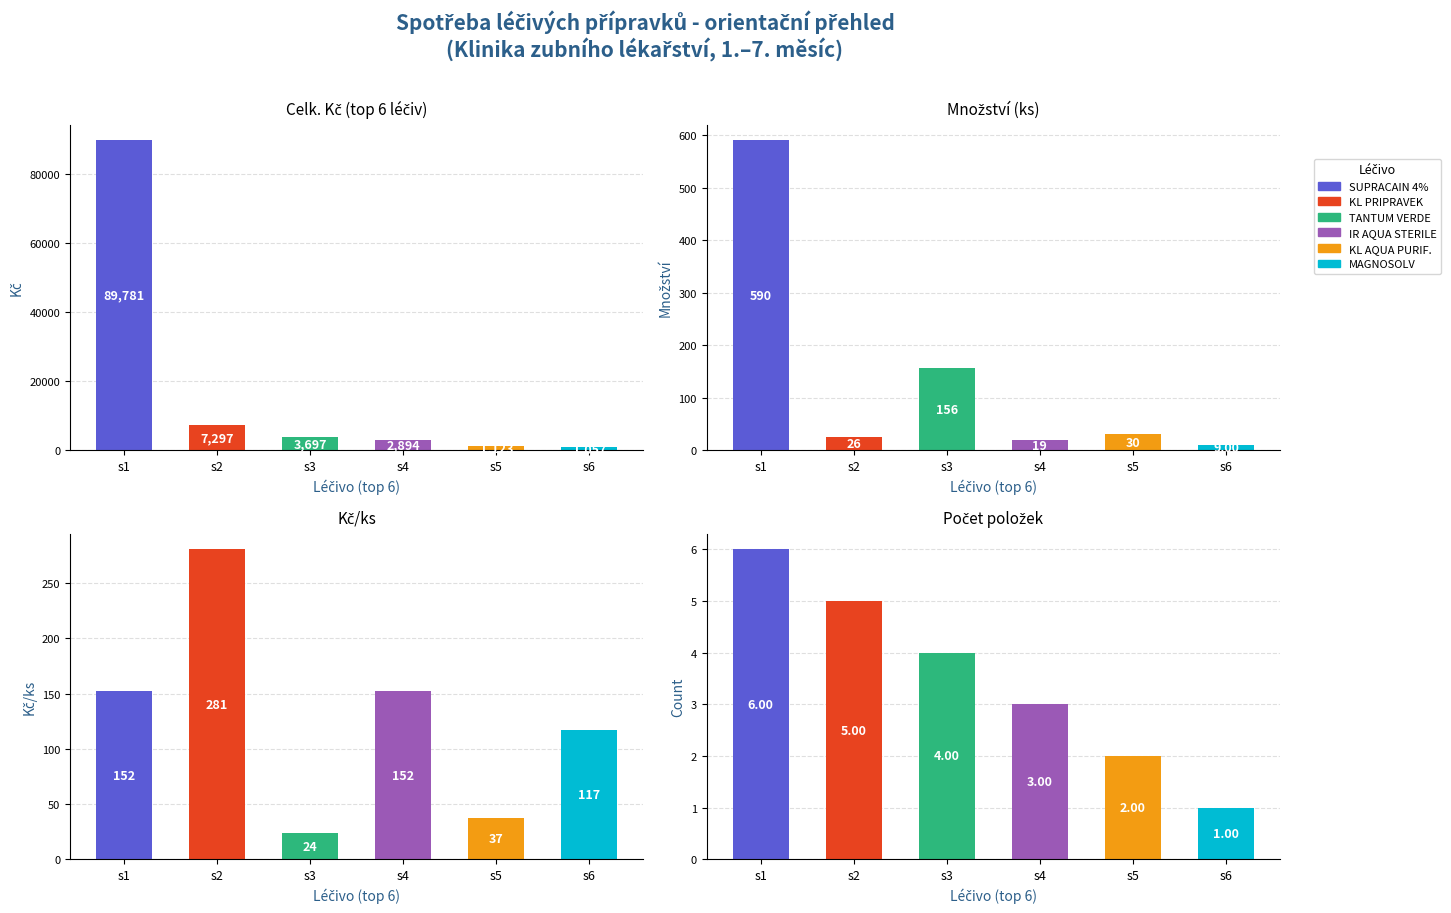

What are all the series names shown in the legend?

SUPRACAIN 4%, KL PRIPRAVEK, TANTUM VERDE, IR AQUA STERILE, KL AQUA PURIF., MAGNOSOLV